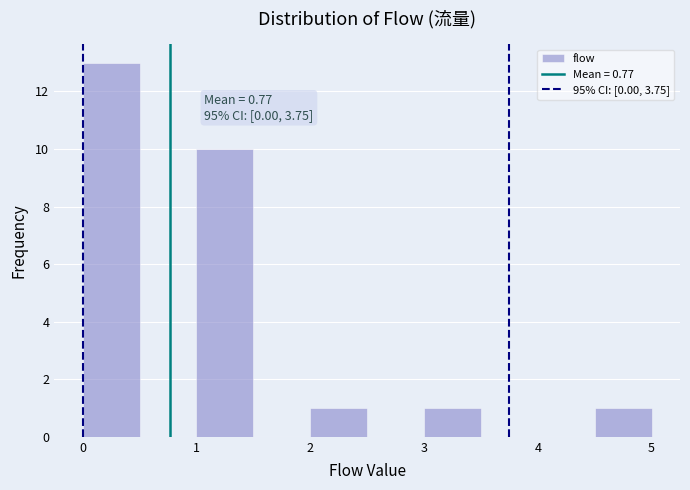

Which range on the x-axis has the tallest bar?

0.0 to 0.5